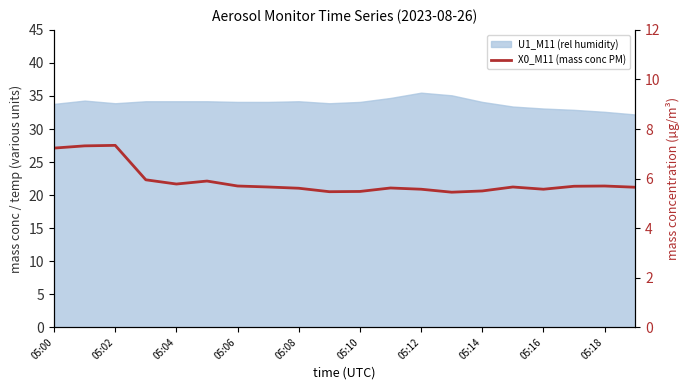

What is the sum of the values at 05:10 and 05:06?

11.2